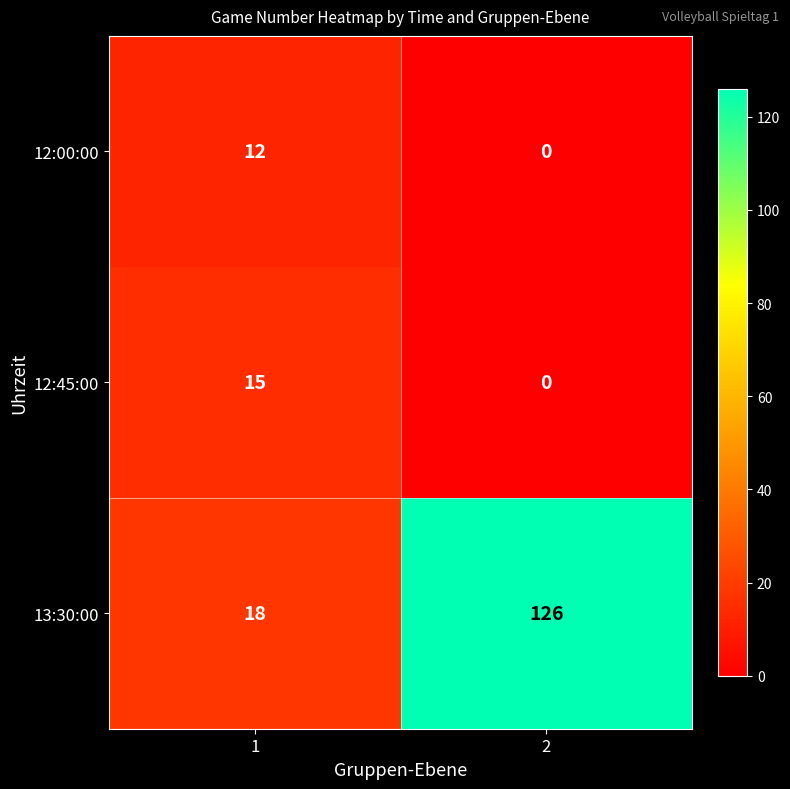

List the series in order of their peak value, highest first.

13:30:00, 12:45:00, 12:00:00